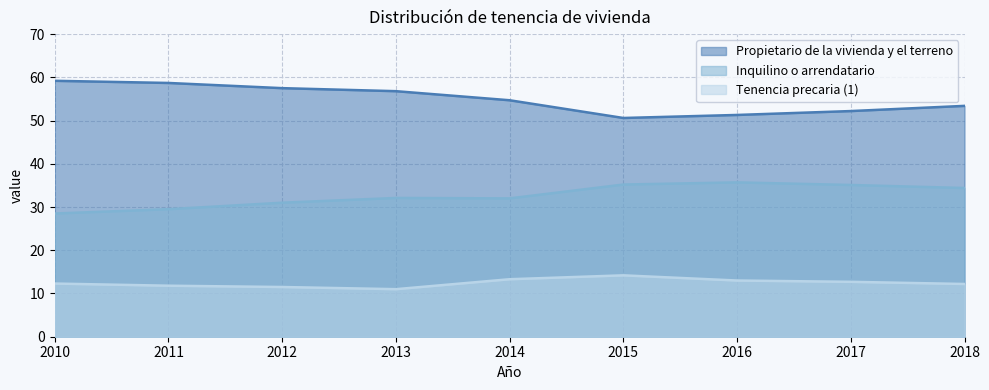

Where is the first local maximum for Tenencia precaria (1)?

2015